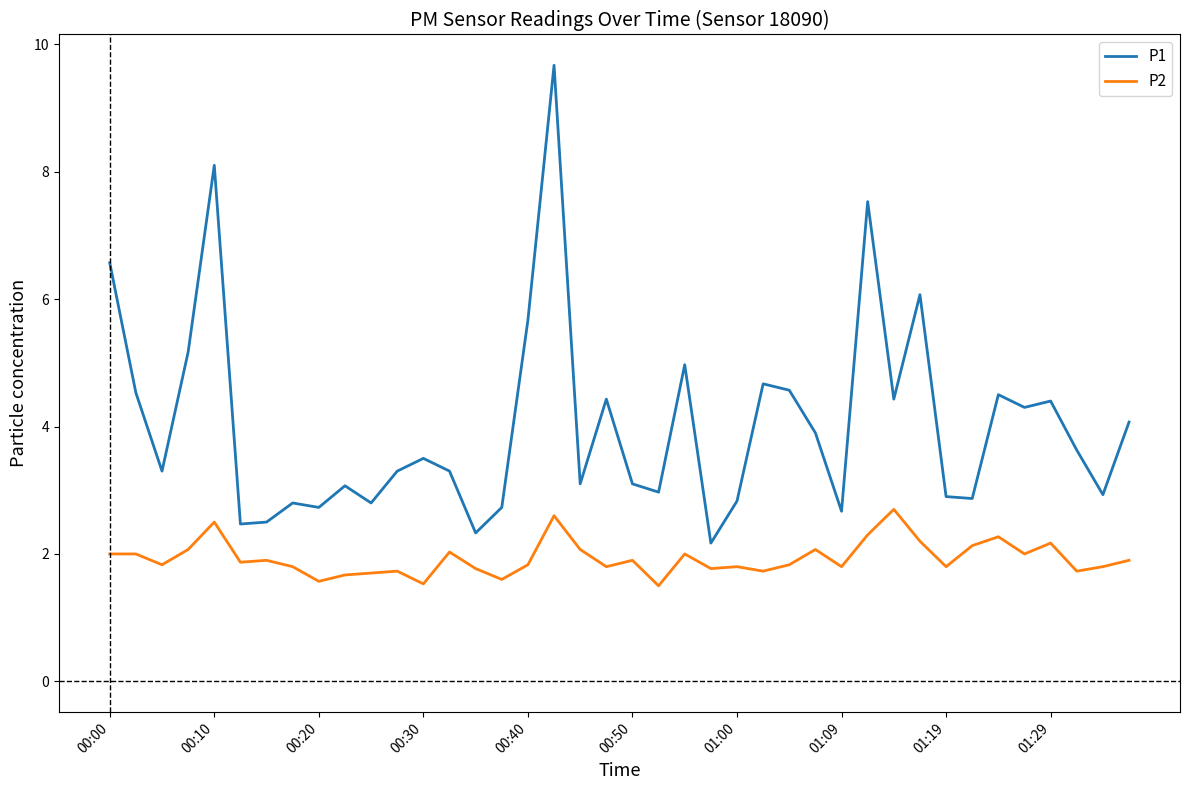

True or false: P2 and P1 cross at least once.

False